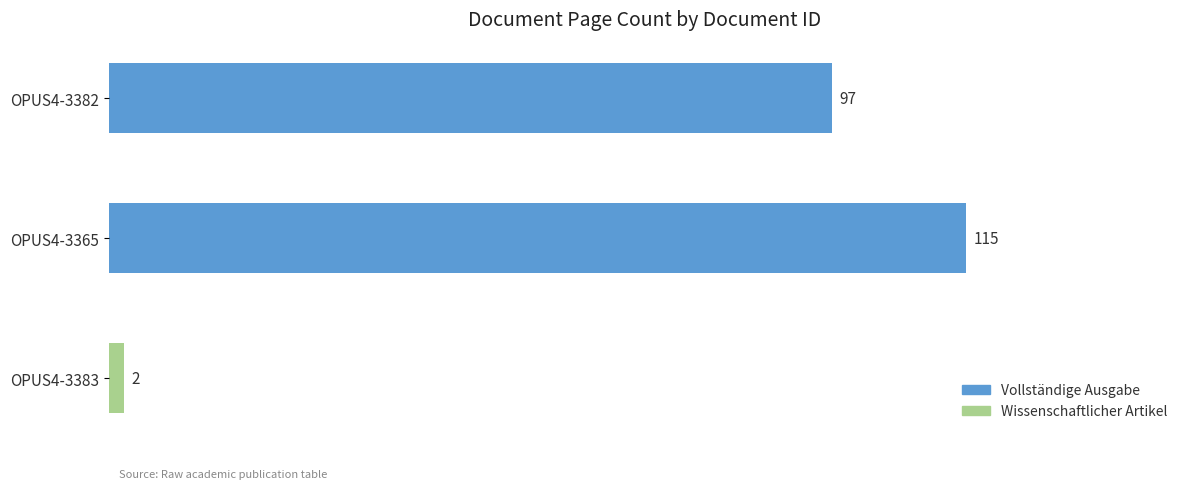

Rank the categories by value from highest to lowest.

OPUS4-3365, OPUS4-3382, OPUS4-3383